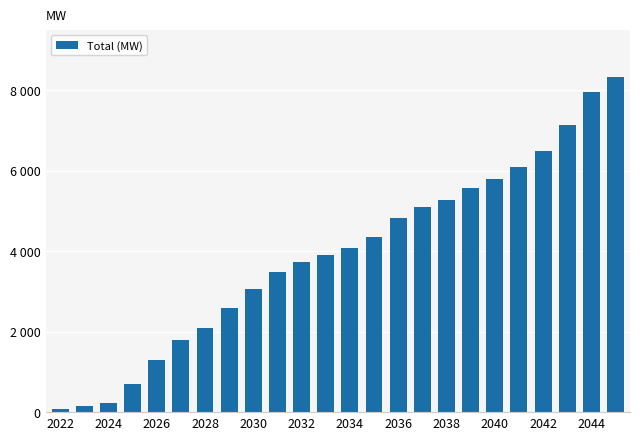

What is the greatest value displayed?

8318.7